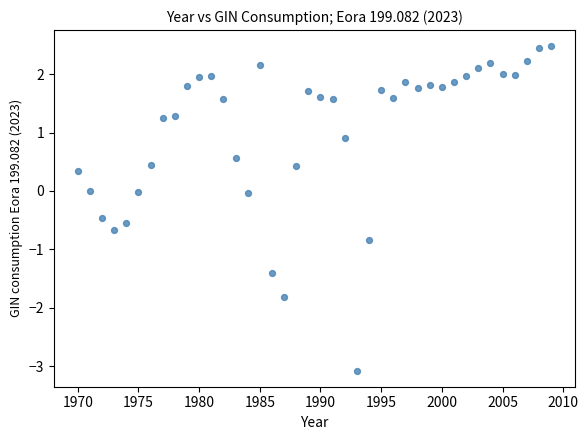

What is the range of Y values (max minus min)?

5.5